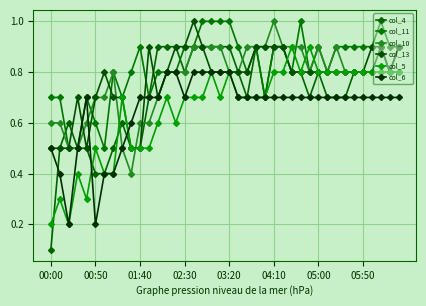

How many lines are shown in the chart?

6